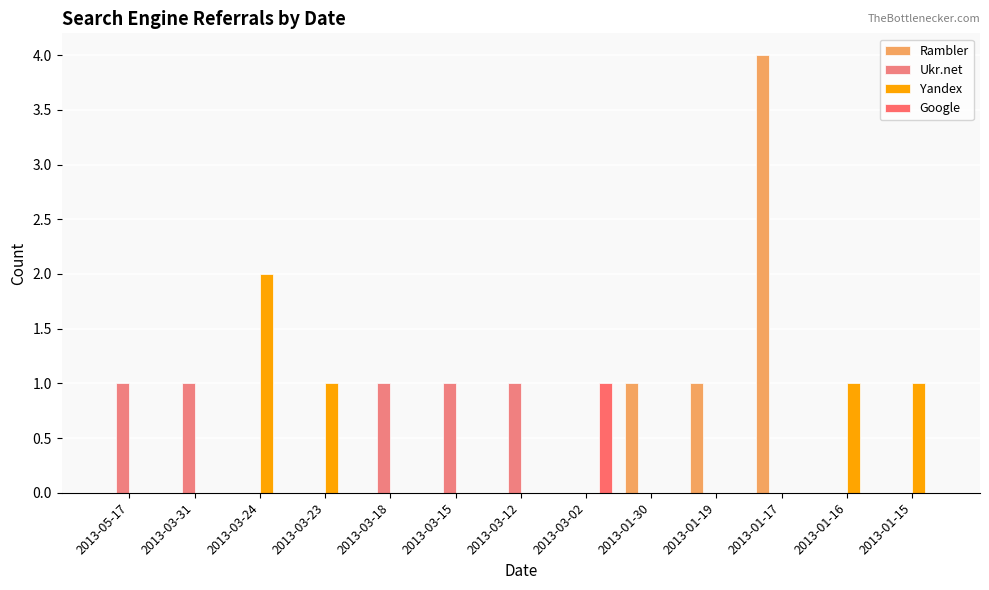

Reading left to right, list all the values displayed in this chart.

Rambler: 0	0	0	0	0	0	0	0	1	1	4	0	0
Ukr.net: 1	1	0	0	1	1	1	0	0	0	0	0	0
Yandex: 0	0	2	1	0	0	0	0	0	0	0	1	1
Google: 0	0	0	0	0	0	0	1	0	0	0	0	0